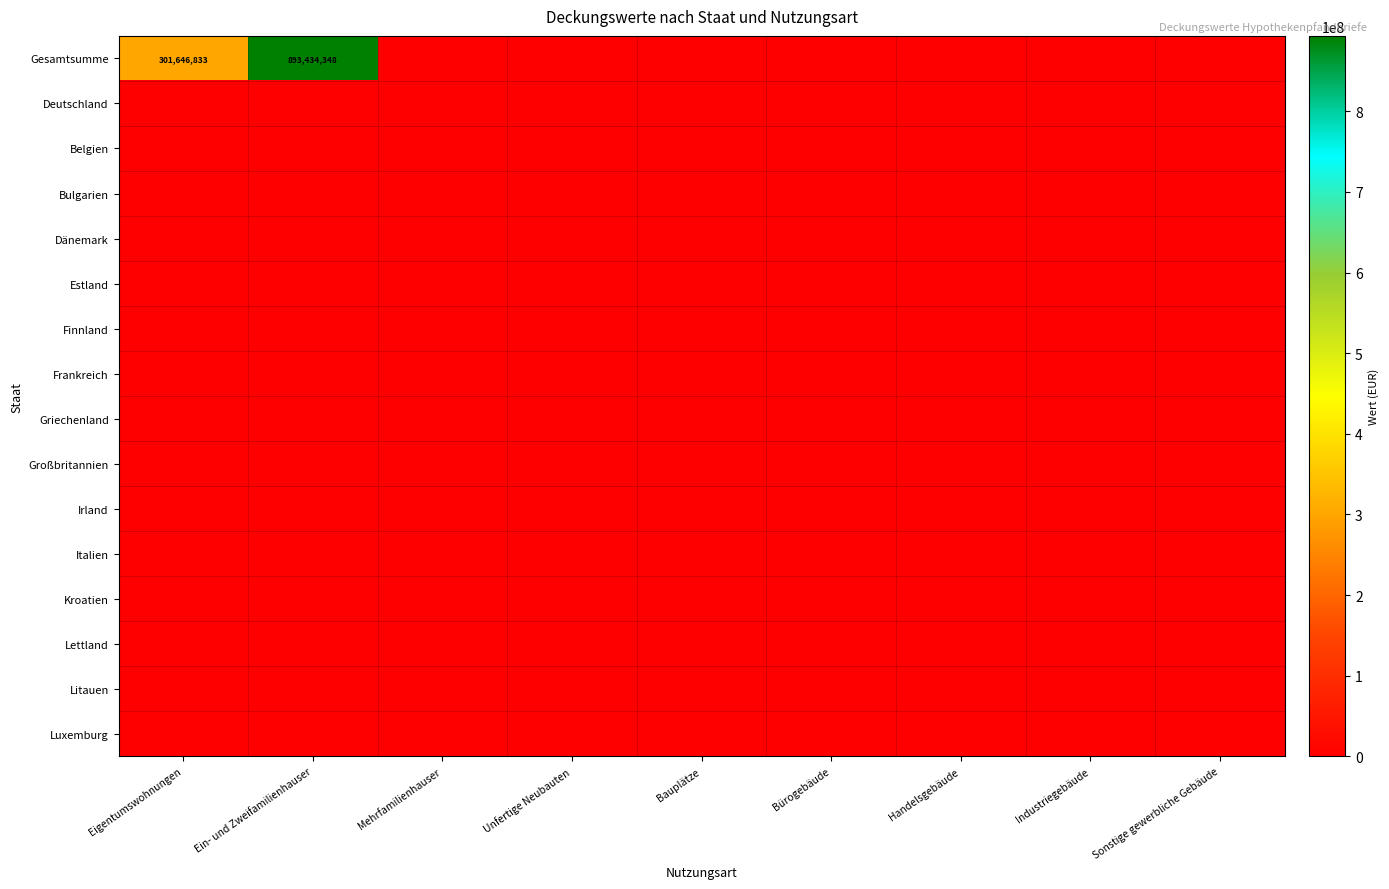

True or false: Finnland has a value of 0 at Unfertige Neubauten.

True